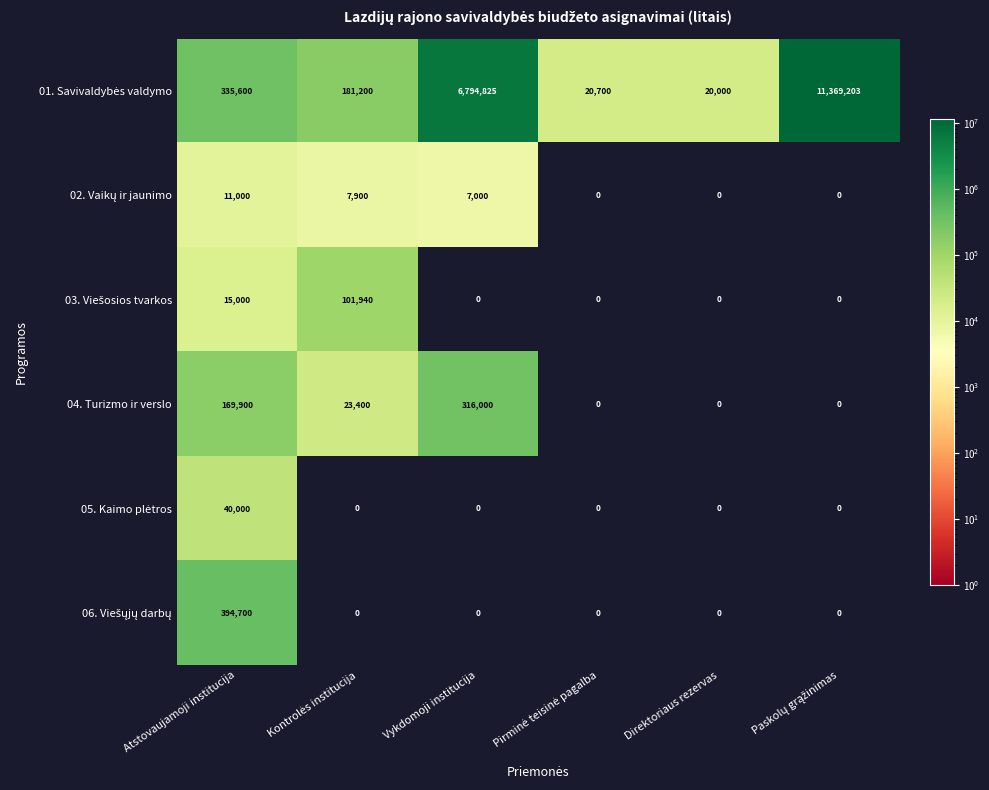

What is the average value of the 04. Turizmo ir verslo series?

84883